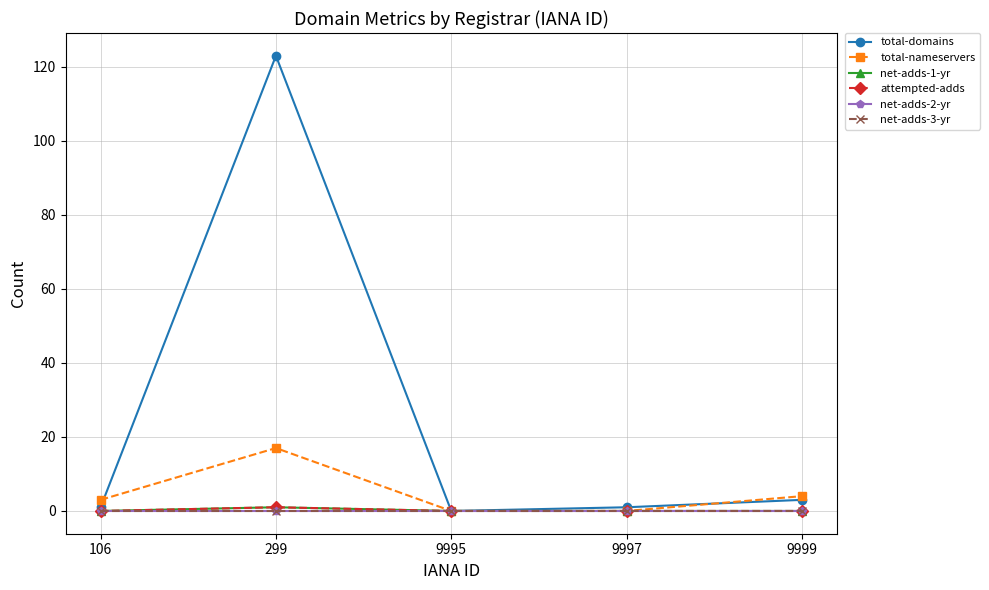

True or false: total-nameservers and net-adds-1-yr intersect in this chart.

False